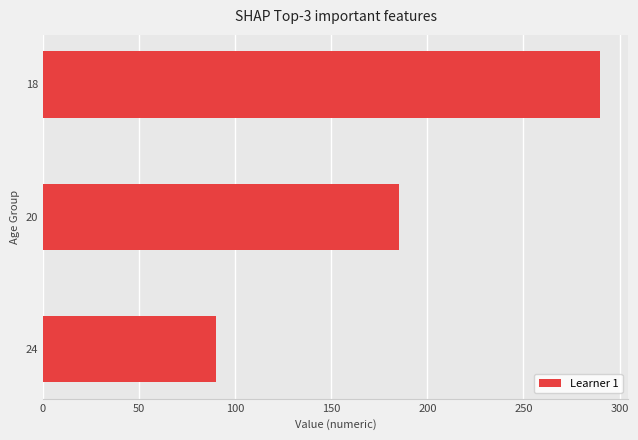

Count the number of categories in the chart.

3